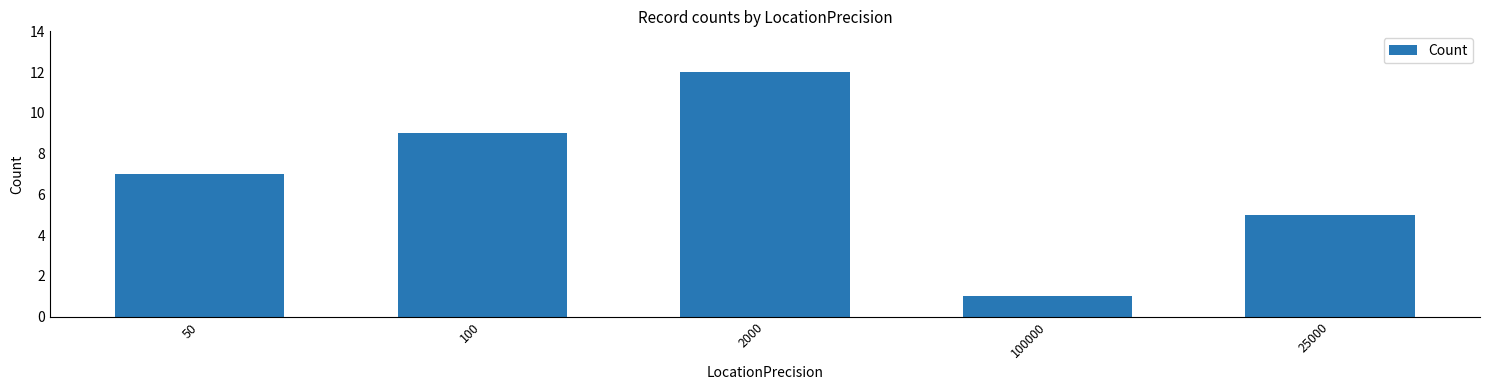

What is the value of the 3rd bar from the left?

12